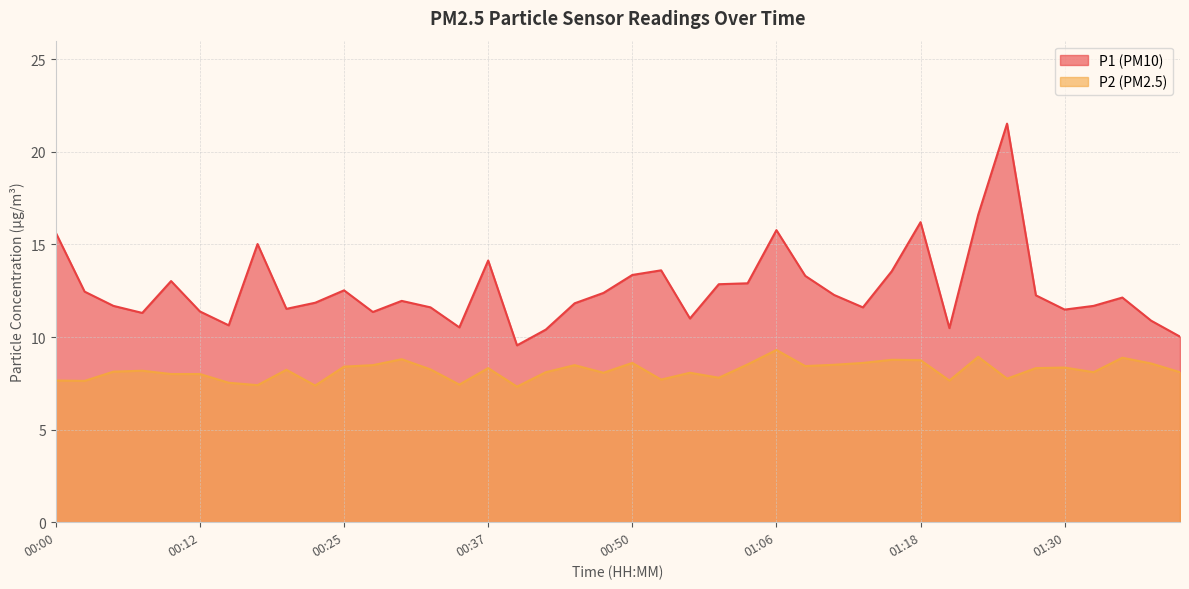

Which category has the highest value in the P1 series?

01:25